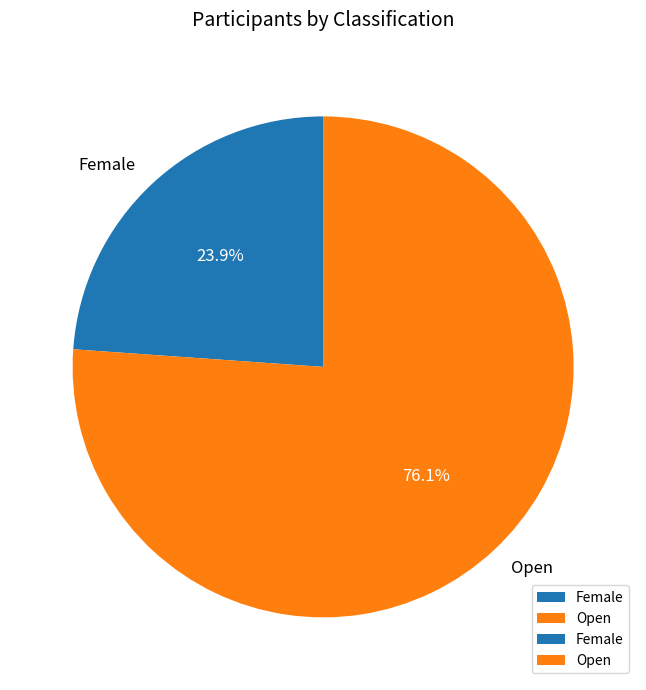

The Female slice represents 24% of the pie. True or false?

True